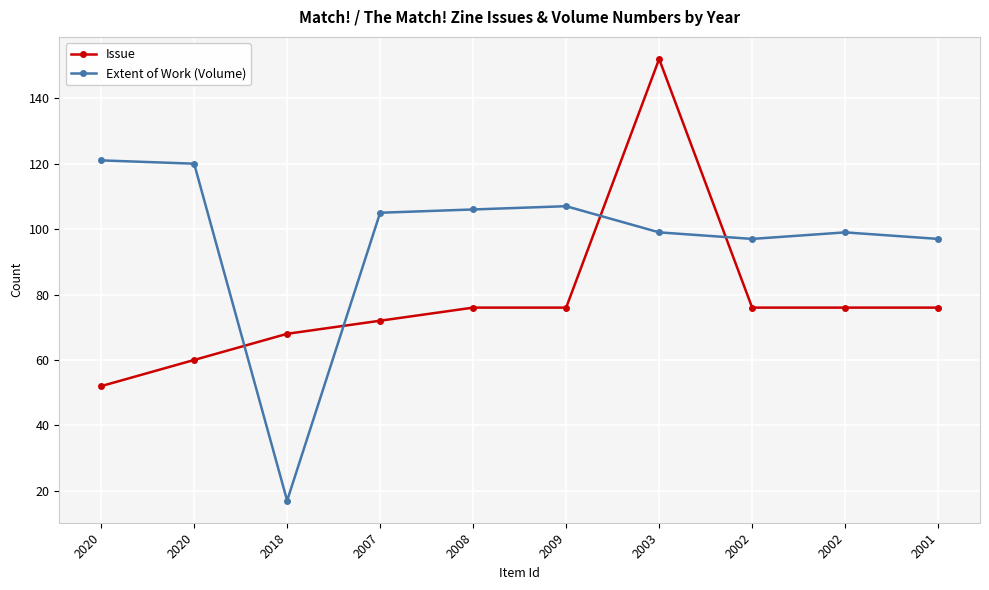

How many categories are shown in the chart?

10